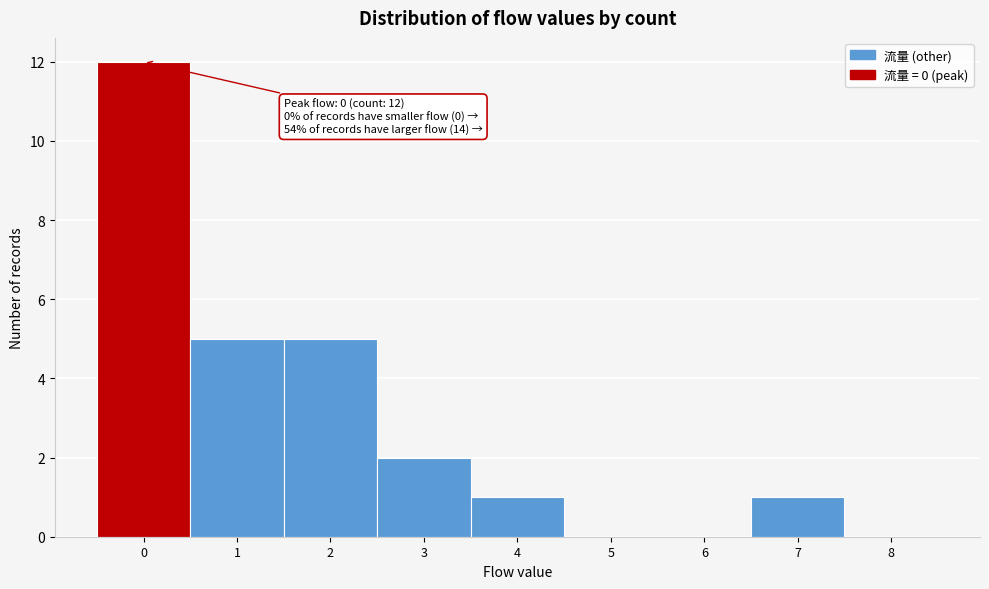

Over which range of the x-axis is the bar tallest?

-0.5 to 0.5